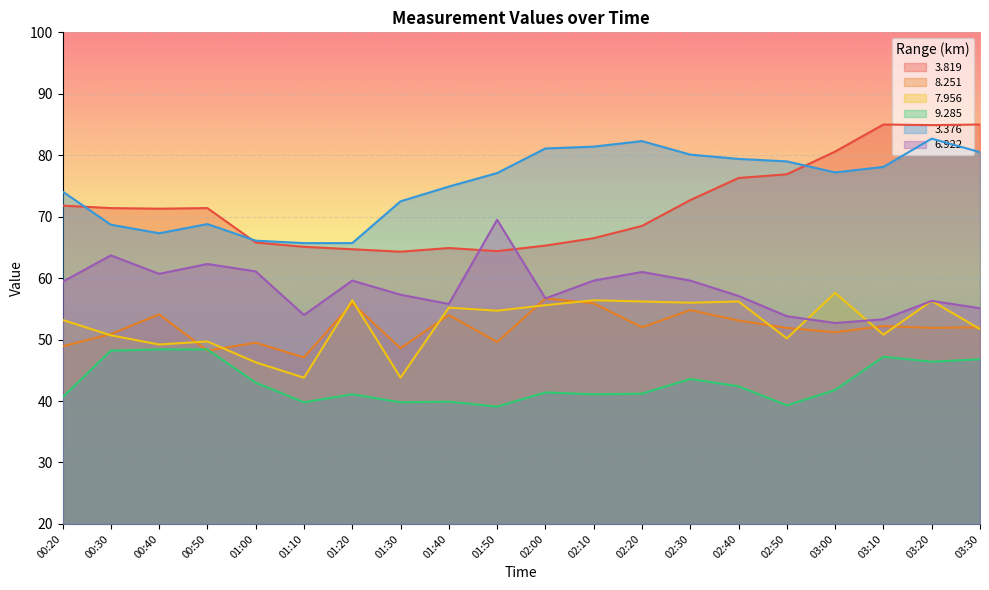

What is the minimum value for 6.922?

52.7